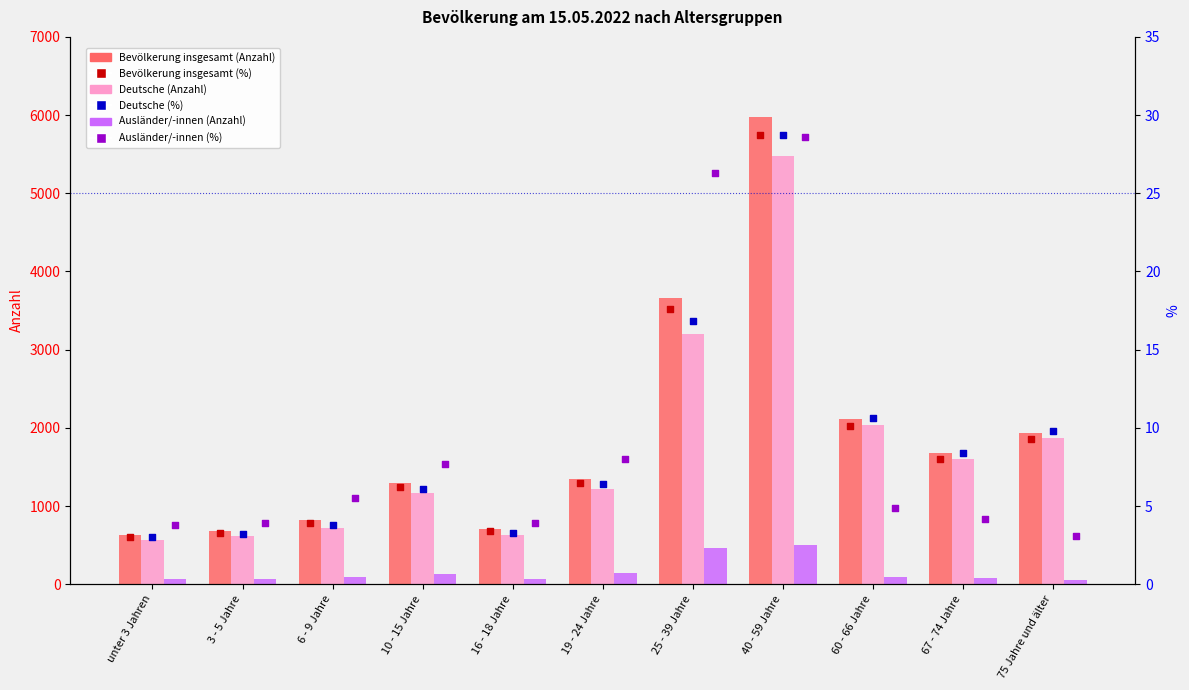

Which series has the largest total across all categories?

Bevölkerung insgesamt